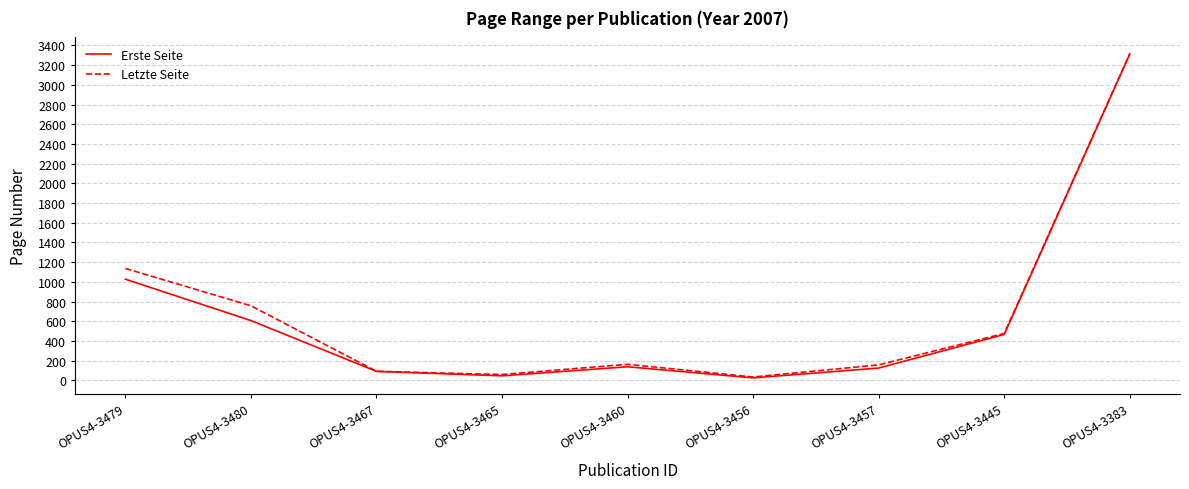

What is the sum of all Erste Seite values?

5838